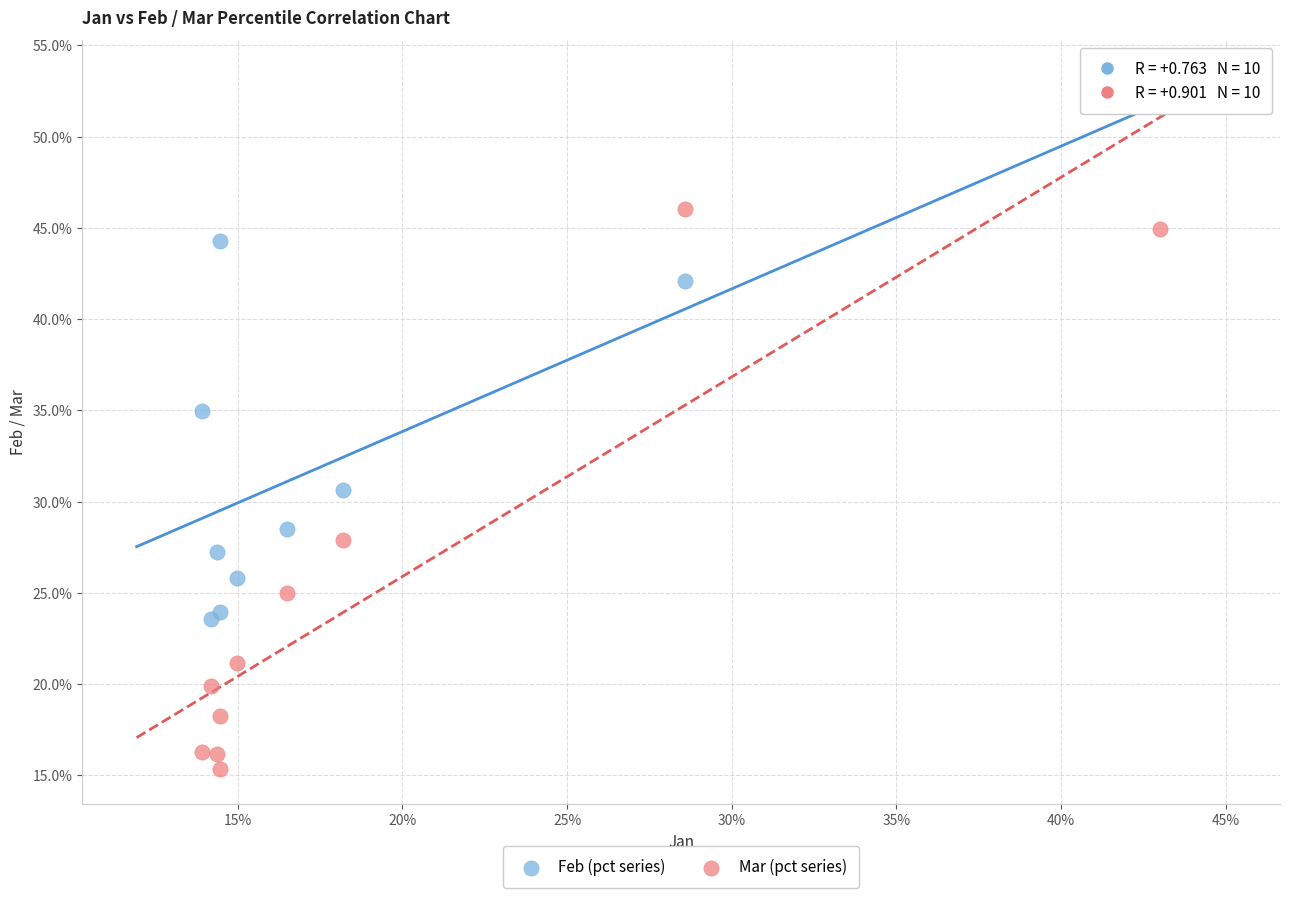

Which series reaches the maximum Y coordinate?

Feb (pct series)